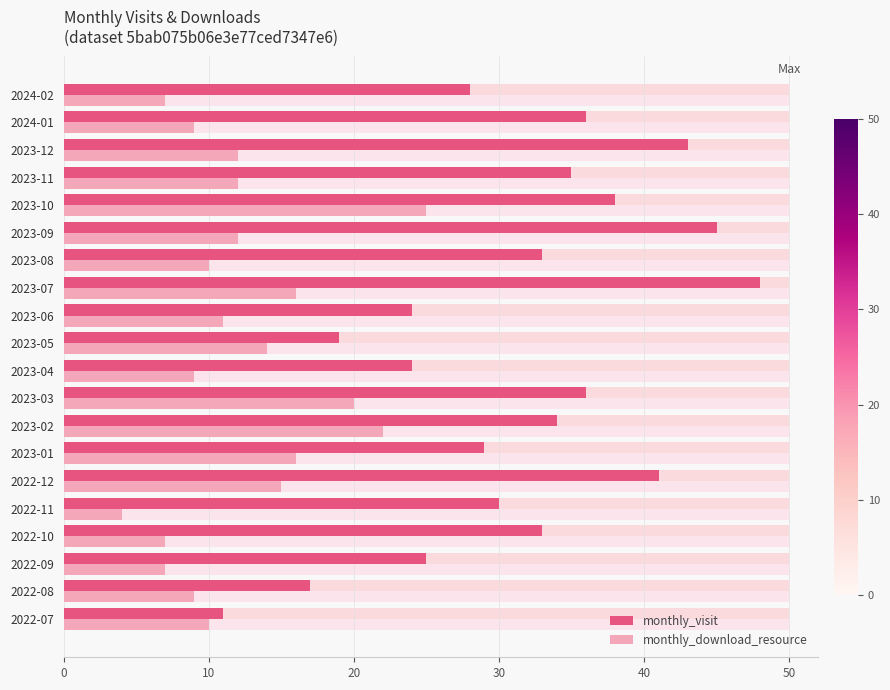

Are the bars grouped side by side (vs. stacked)?

Yes